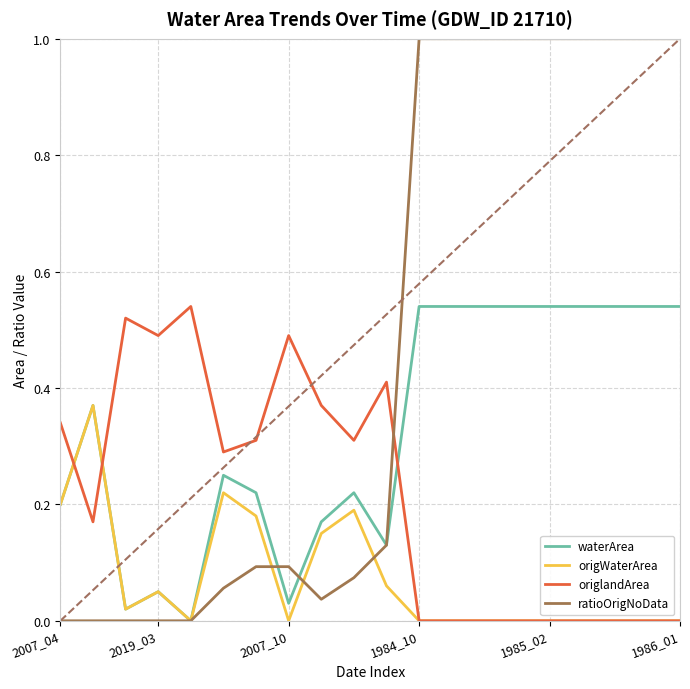

List the series in order of their overall mean, highest first.

ratioOrigNoData, waterArea, origlandArea, origWaterArea